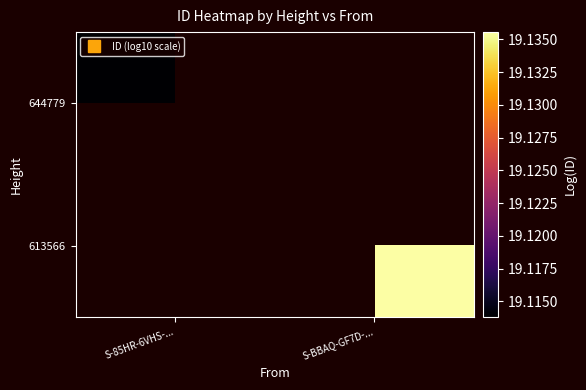

What value does the 613566 series have at S-BBAQ-GF7D-...?

19.1